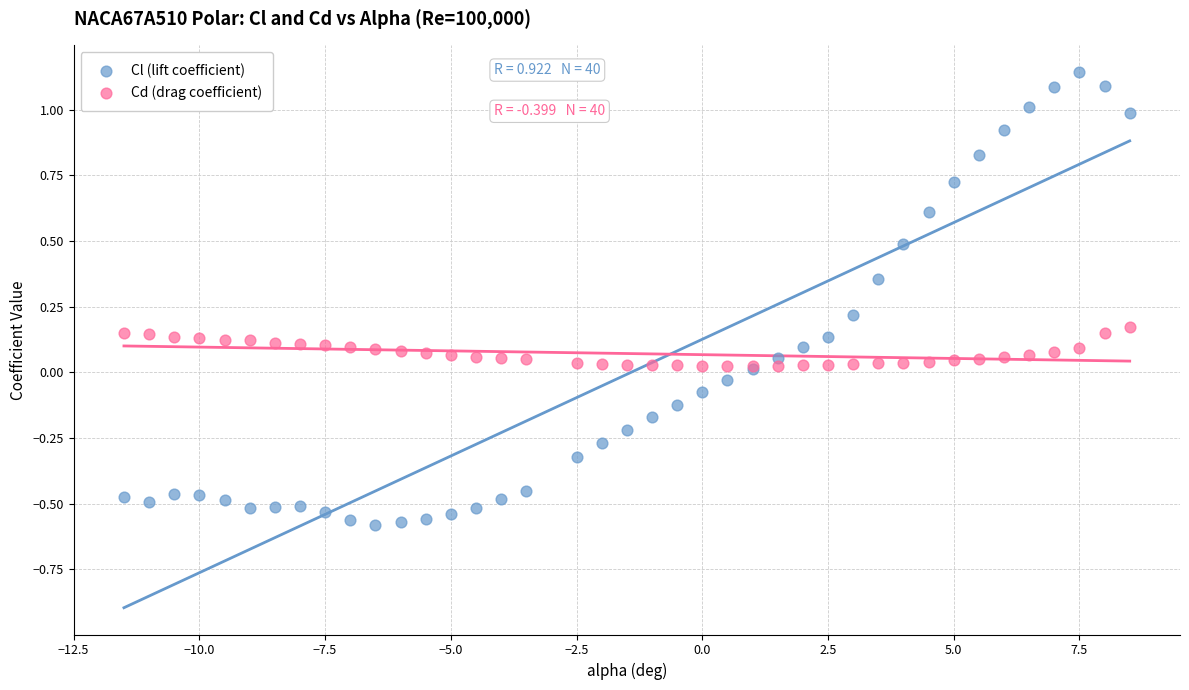

Which series has the largest Y range (max minus min)?

Cl (lift coefficient)